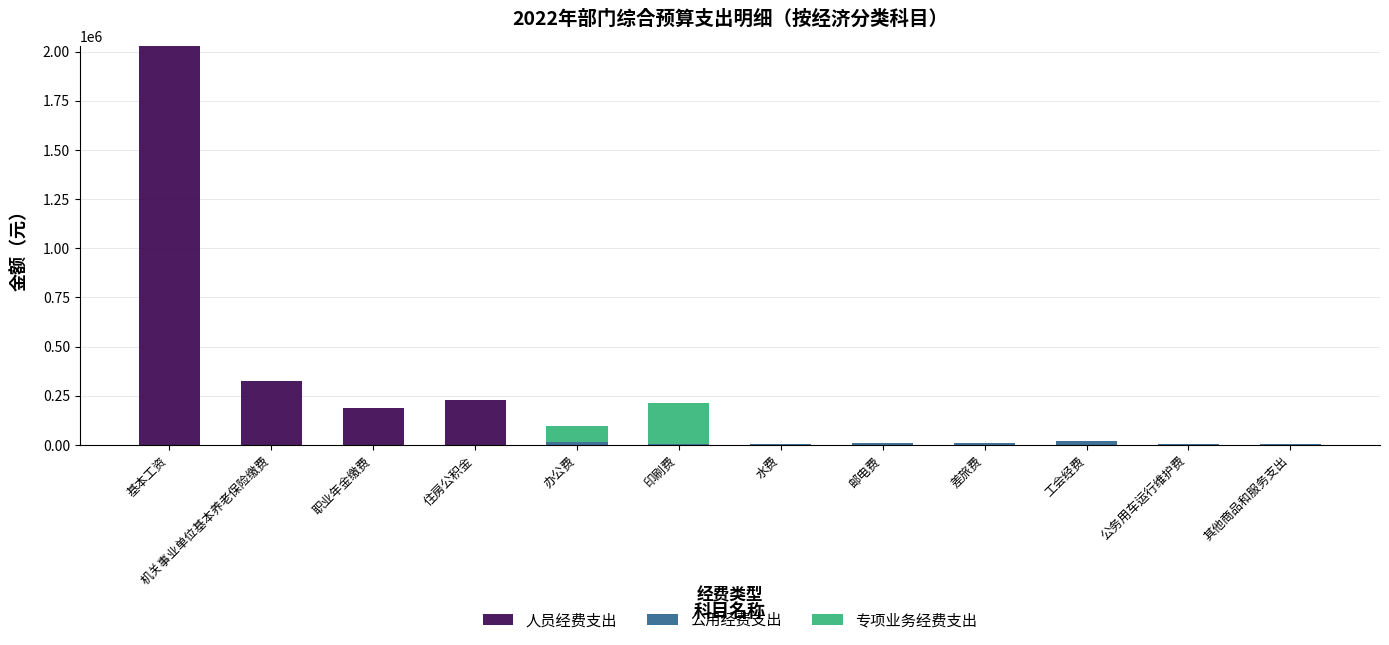

Is it true that 人员经费支出 equals 558477 at 机关事业单位基本养老保险缴费?

False